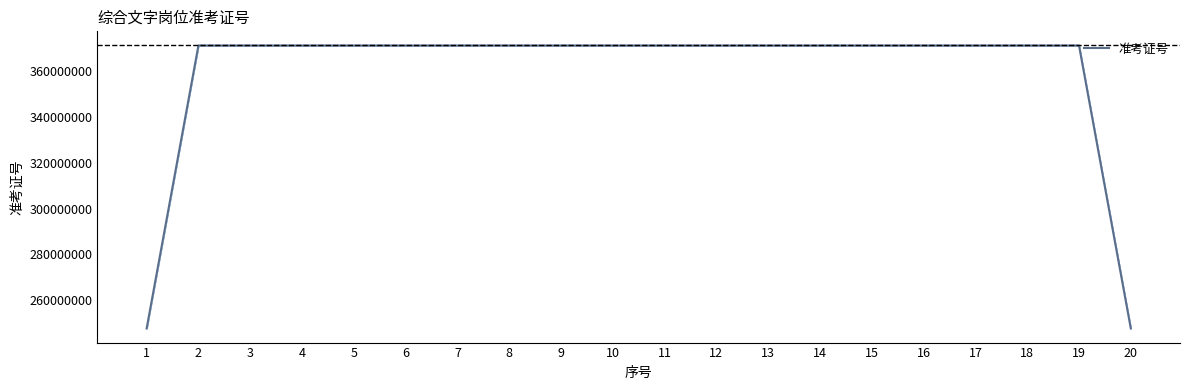

Is it true that the value at 16 is 371311020.7?

True